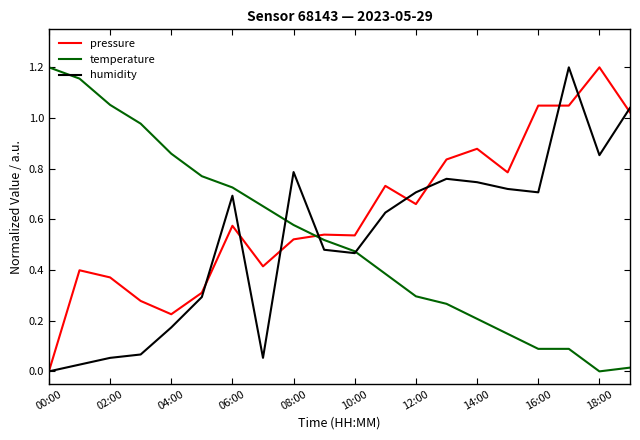

Which series has the largest total across all categories?

pressure